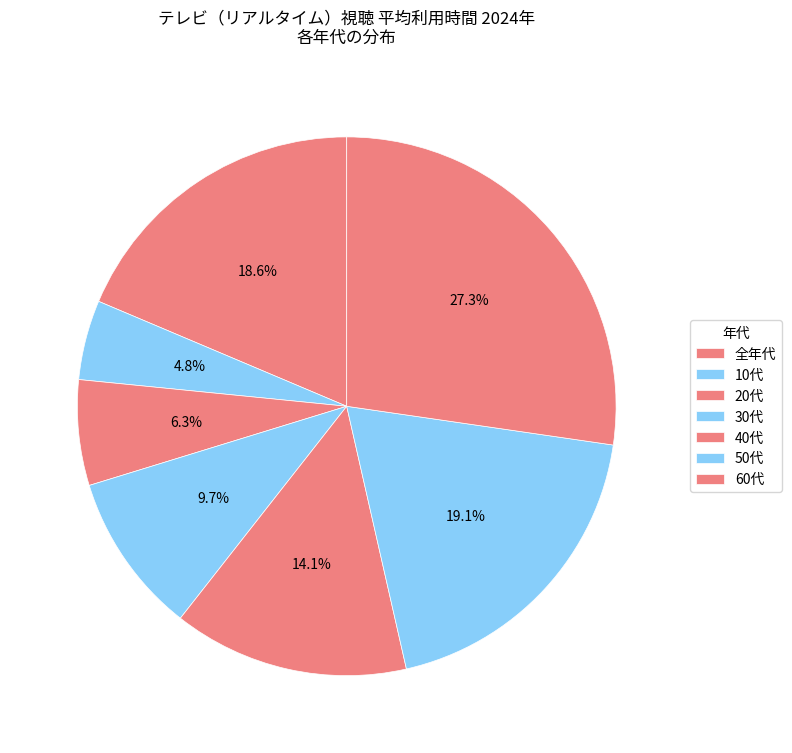

How many slices are in this pie chart?

7